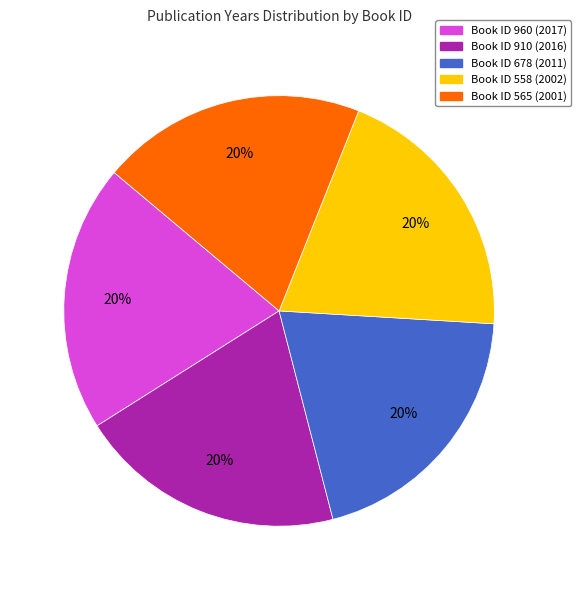

Does any single category account for the majority?

No